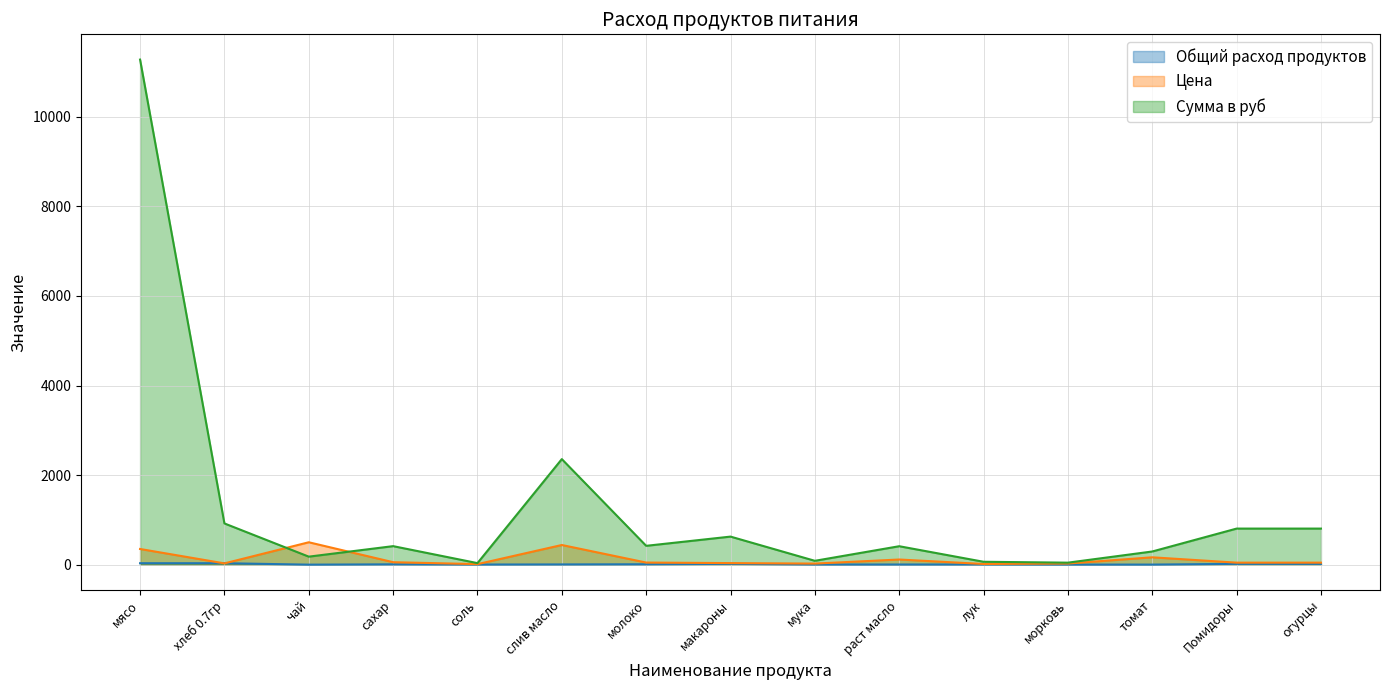

What is the difference between the maximum and second lowest values in the Цена series?

485.0